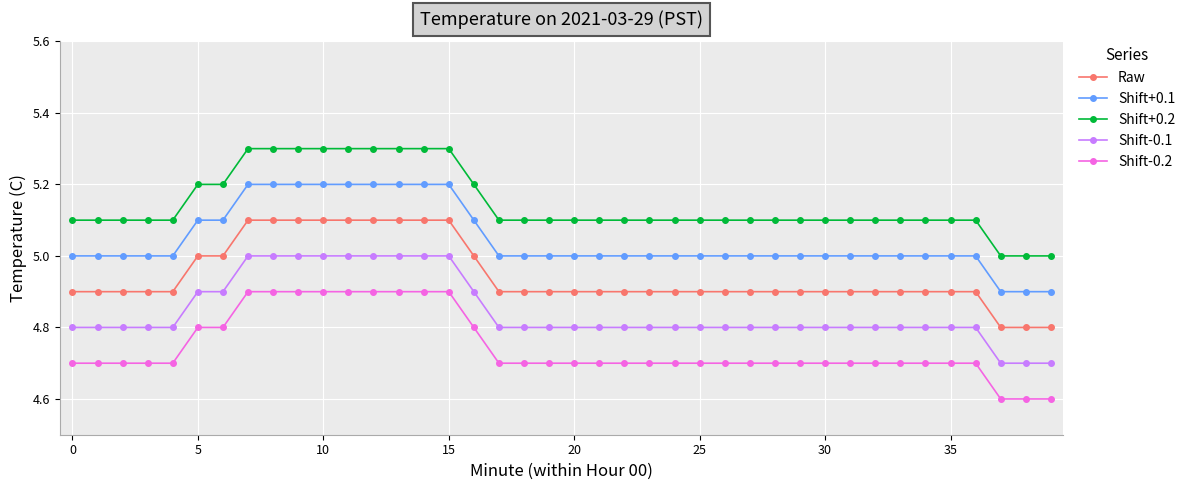

At how many categories does at least one series exceed 4?

40